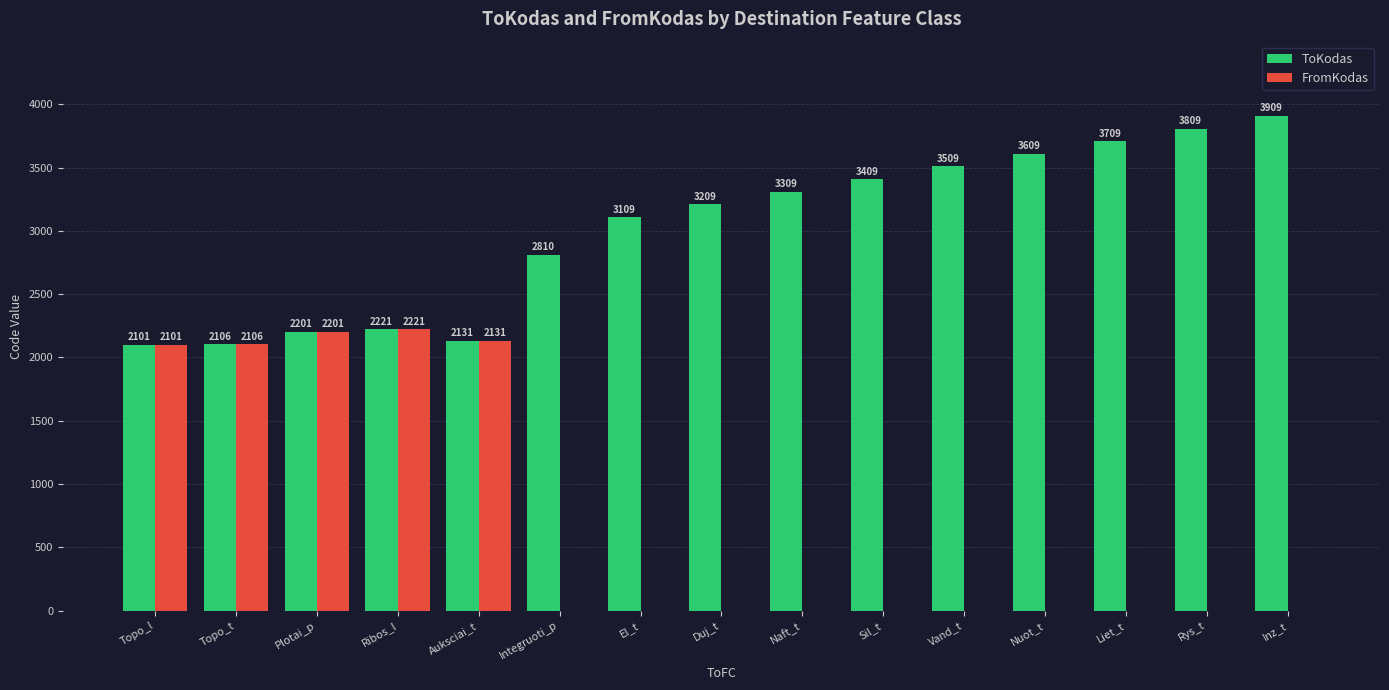

Which series changed the most between Naft_t and Sil_t?

ToKodas